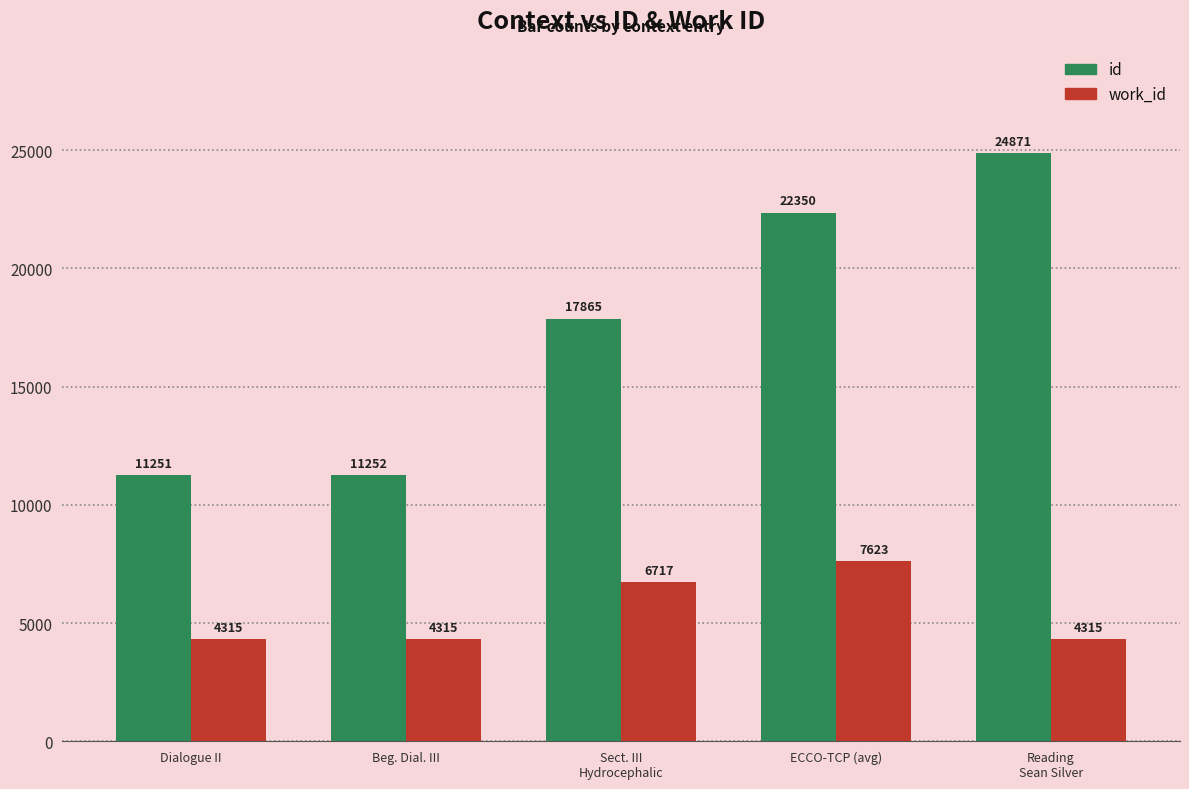

Is it true that id equals 41176 at Reading
Sean Silver?

False